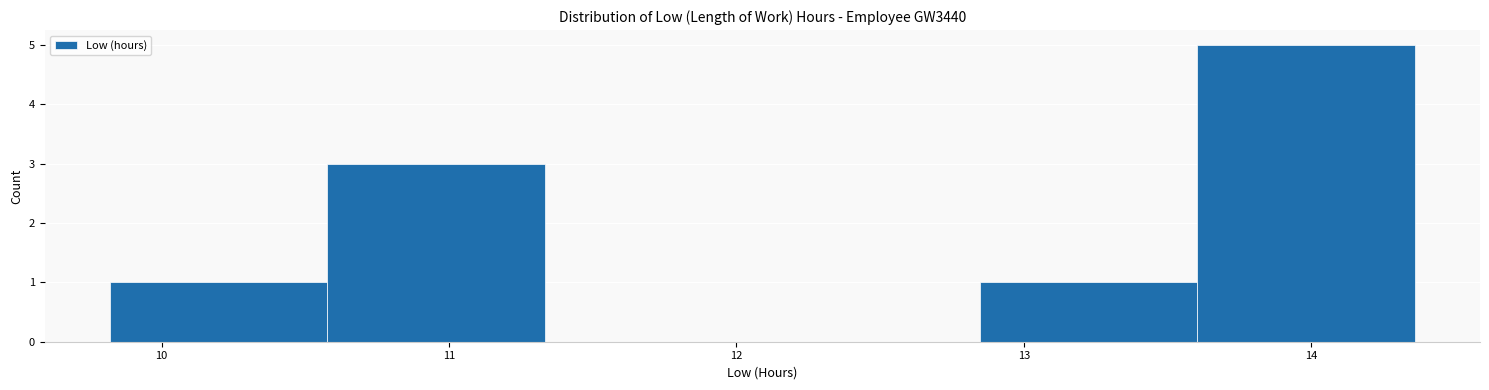

Reading left to right, transcribe this chart: for each bar, give the range it covers on the x-axis and its height. Neither the bar edges nor the heights are printed on the chart, so give them approximately, as read against the axes.

9.8 to 10.6: 1
10.6 to 11.3: 3
11.3 to 12.1: 0
12.1 to 12.8: 0
12.8 to 13.6: 1
13.6 to 14.4: 5